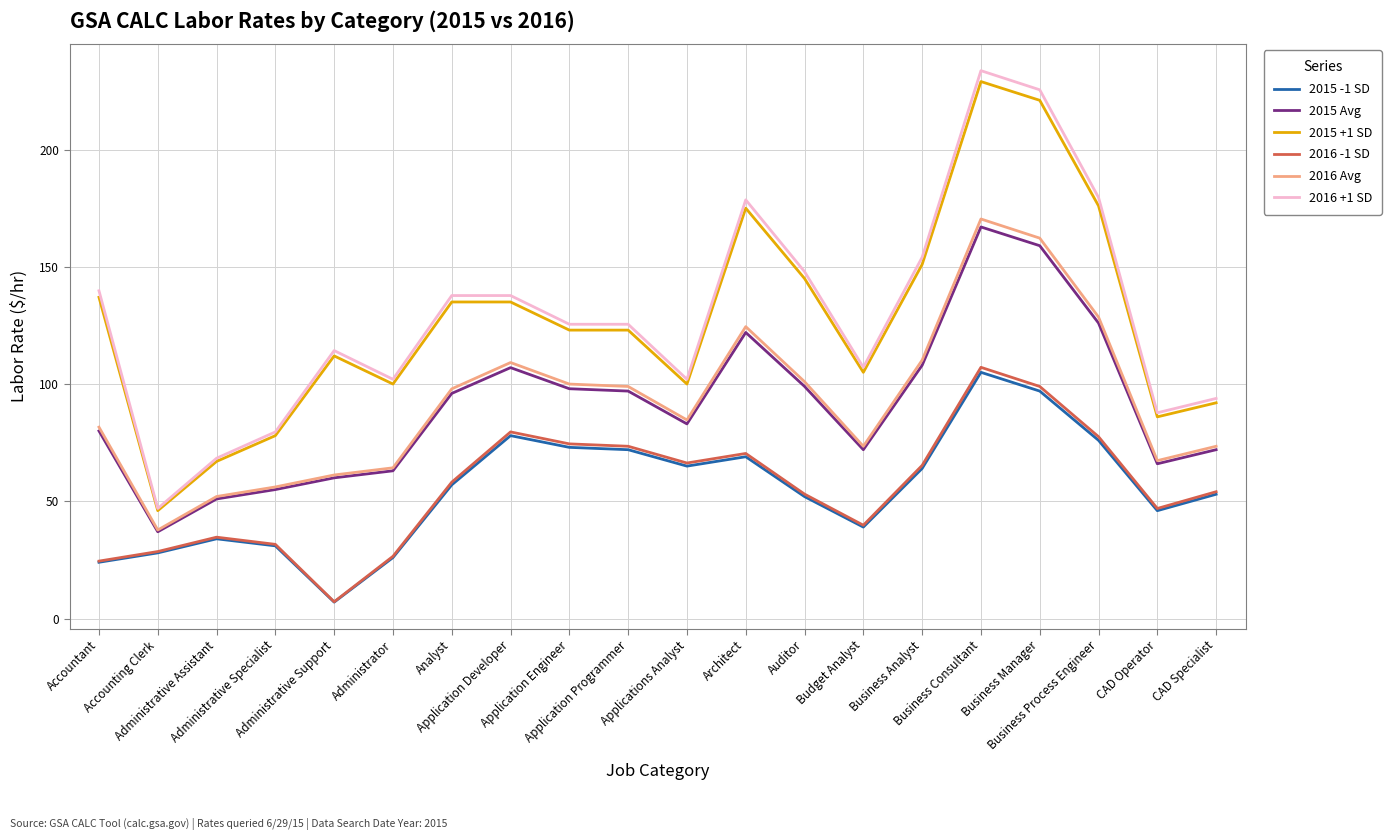

The 2015 Avg series shows 14.3 at Accounting Clerk. True or false?

False